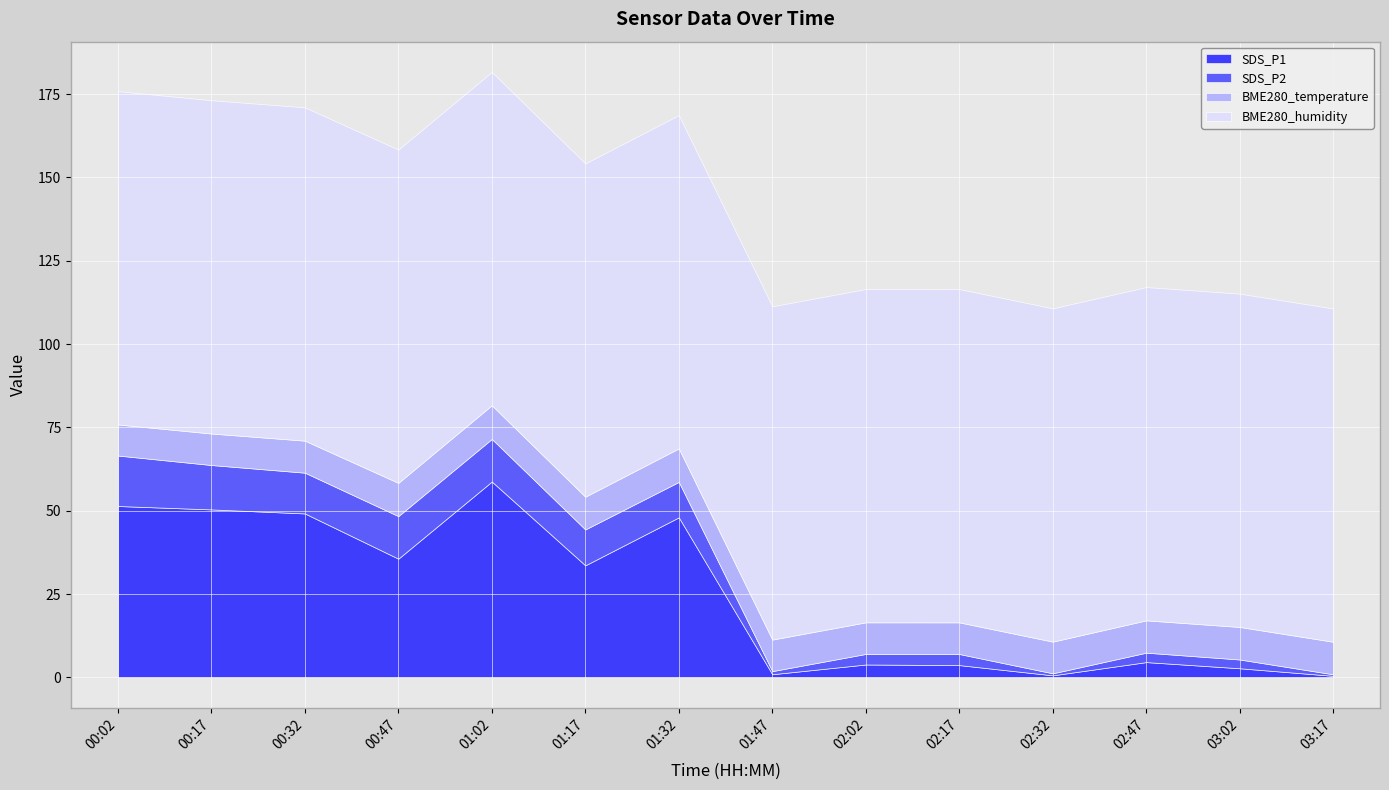

What is the total value across all series at 02:17?

116.5